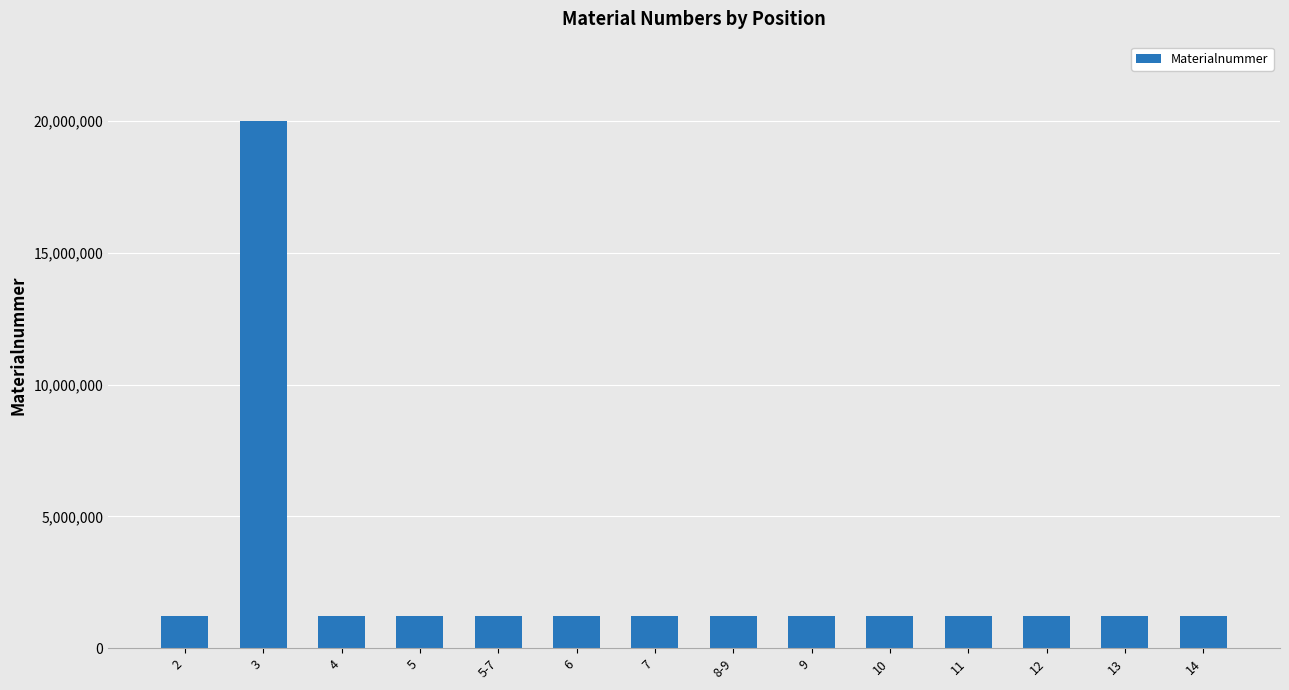

Are the bars grouped side by side (vs. stacked)?

No